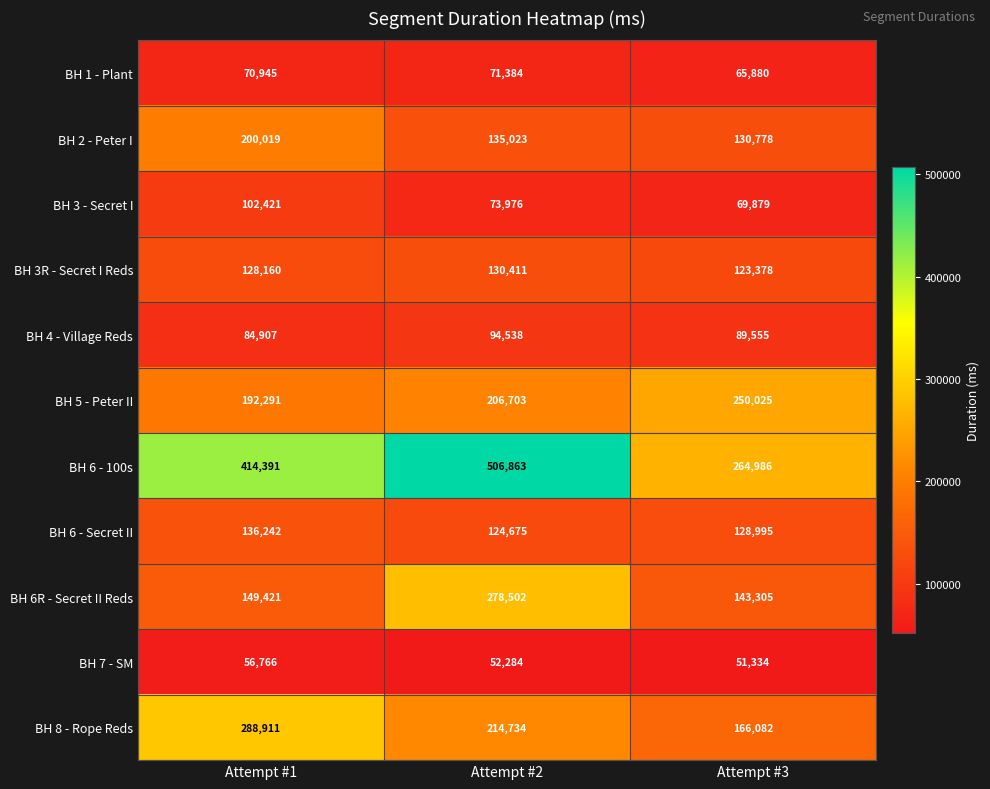

The value of BH 7 - SM at Attempt #3 is 51334. True or false?

True